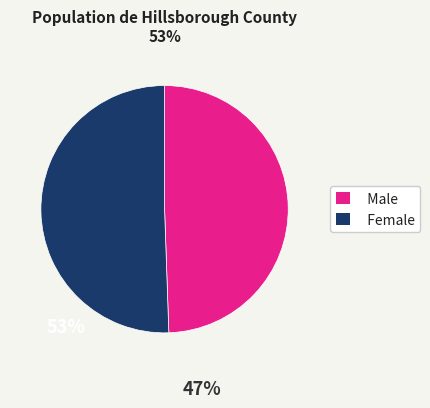

What is the smallest slice in the pie chart?

Male